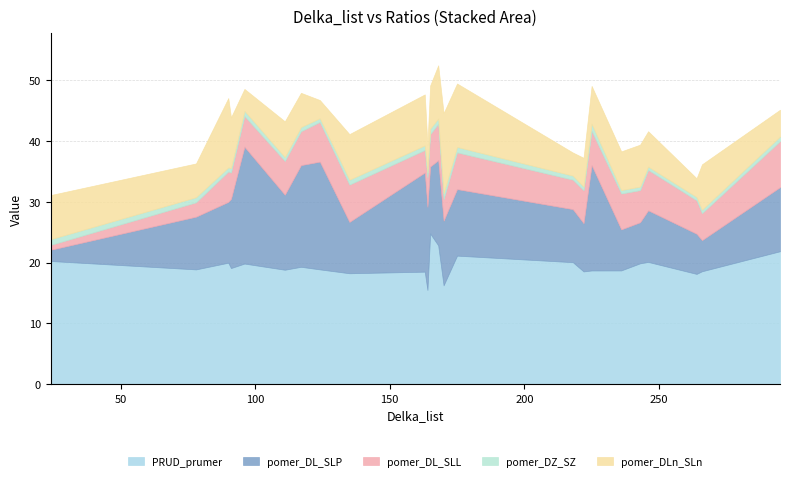

True or false: PRUD_prumer has a value of 11.0 at X28.

False